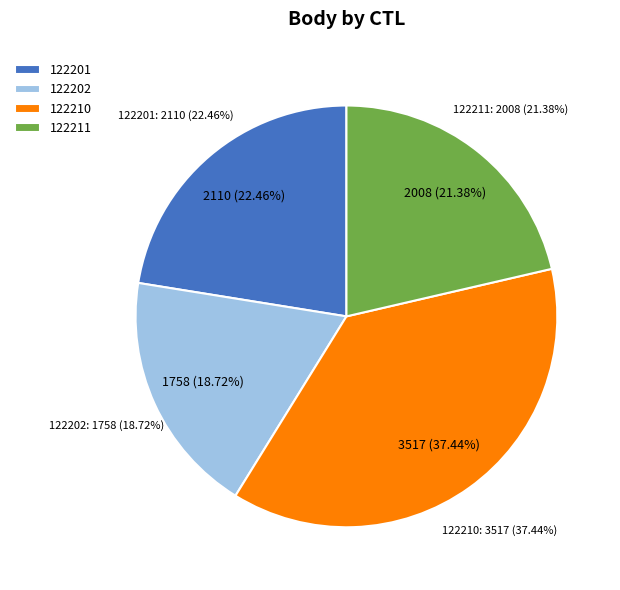

Does 122211 account for over 50% of the chart?

No